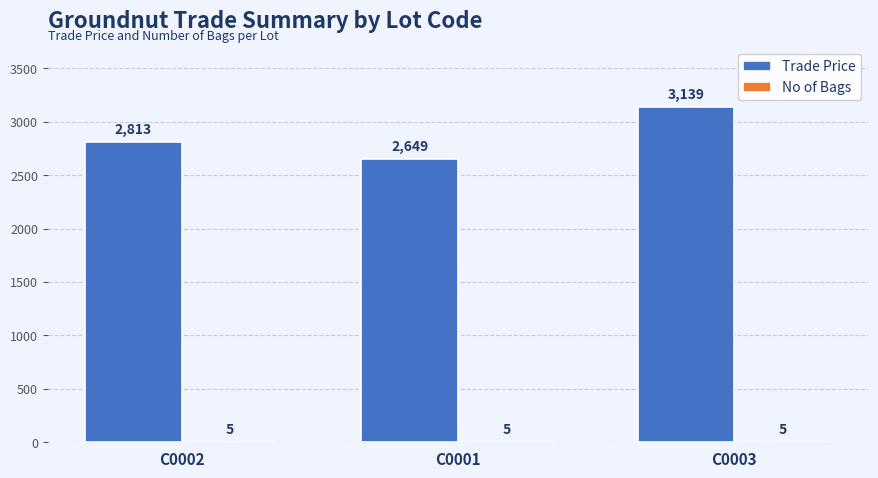

Is it true that Trade Price equals 717 at C0003?

False